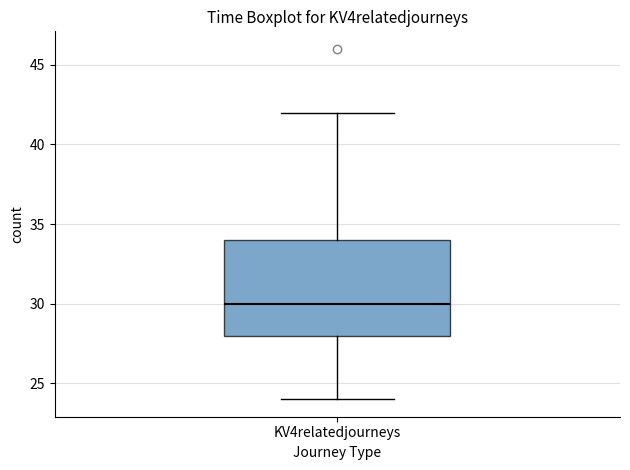

Transcribe this box plot: give where the median line is, the range the box spans, and where the two whiskers end, as read against the y-axis. The values are not printed on the chart, so give them approximately, as read against the axis.

median 30, box 28 to 34, whiskers 24 to 42